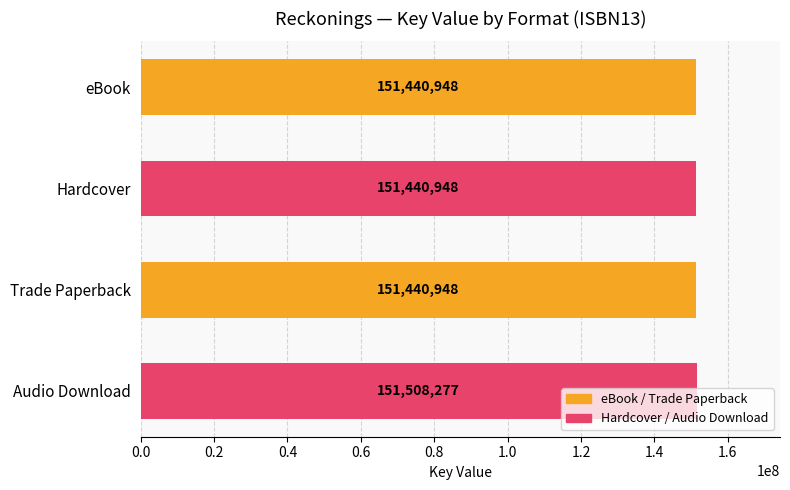

How many bars are there in total?

4